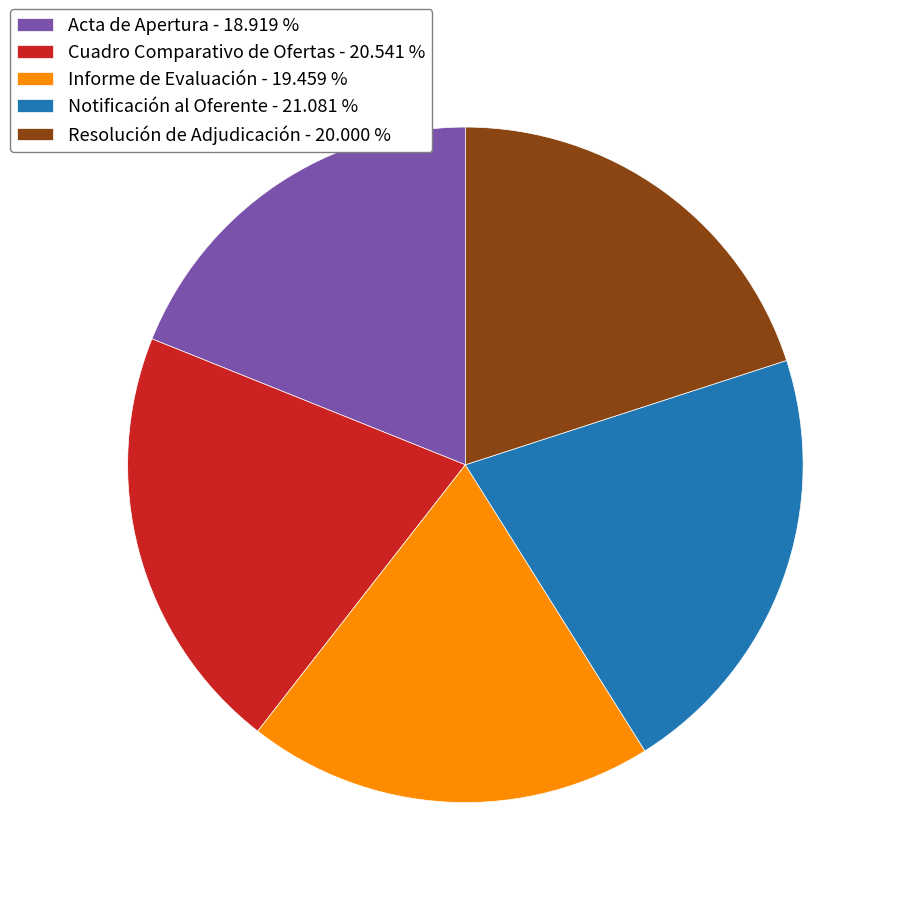

How many slices are in this pie chart?

5